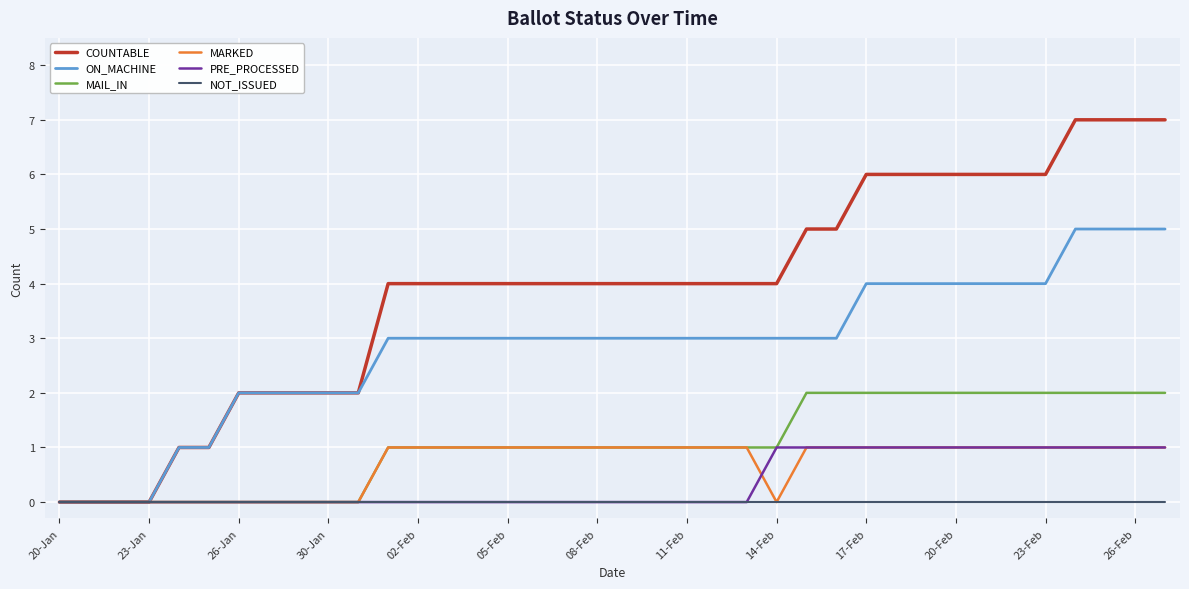

Which series has the largest total across all categories?

COUNTABLE